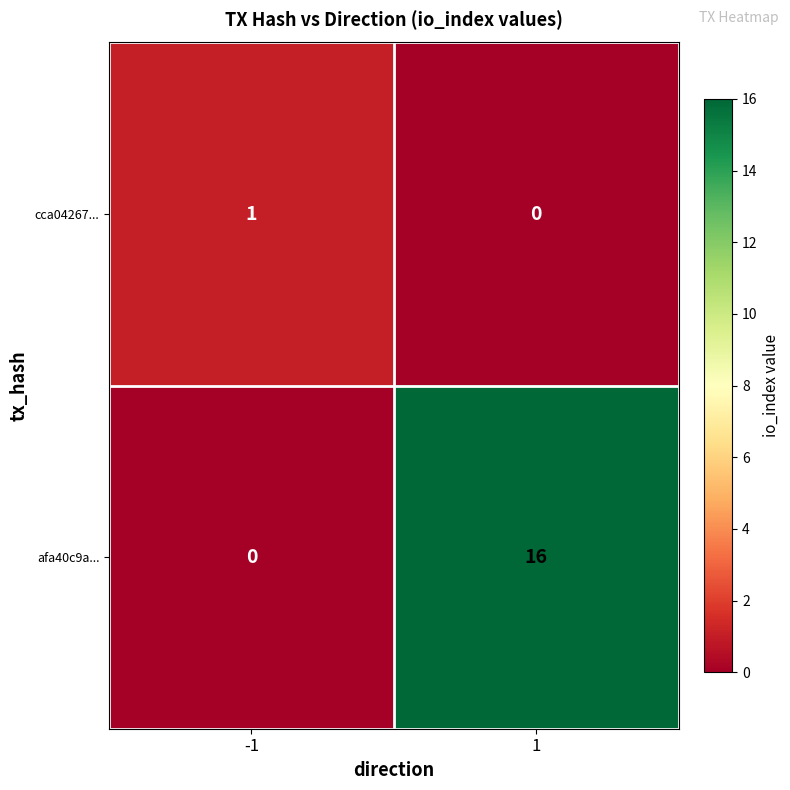

What is the greatest value displayed?

16